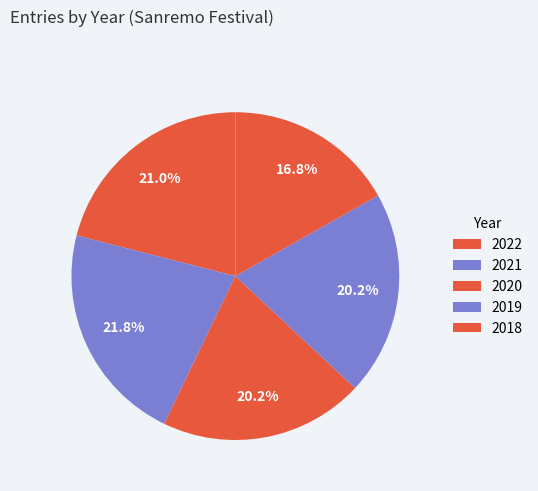

Between 2022 and 2019, which is larger?

2022